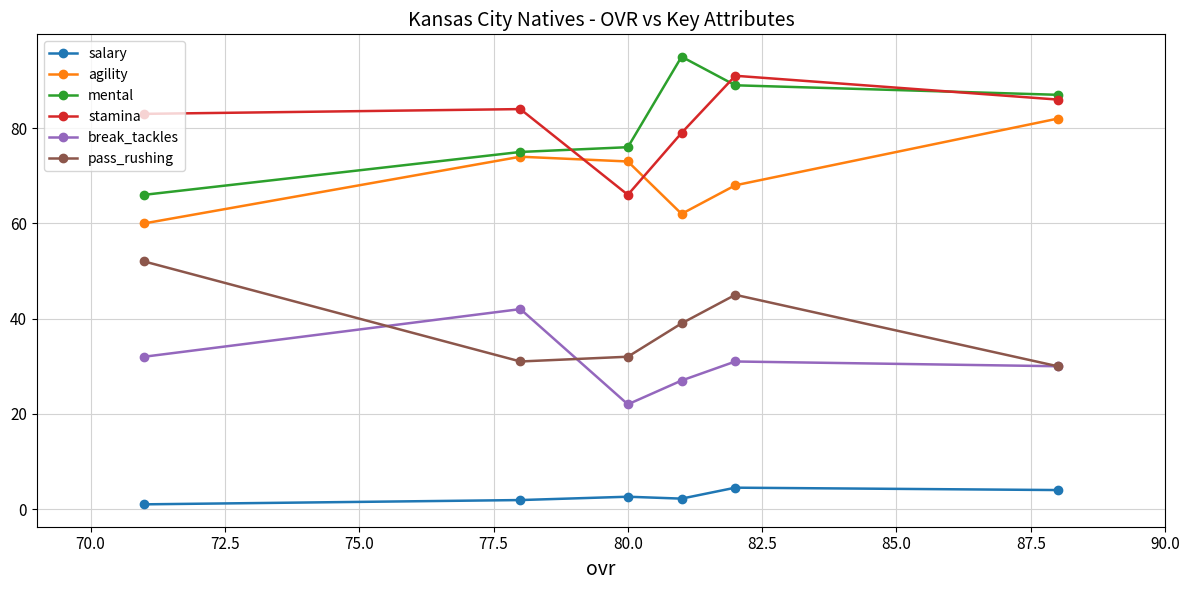

How many data points in salary are above 2?

4